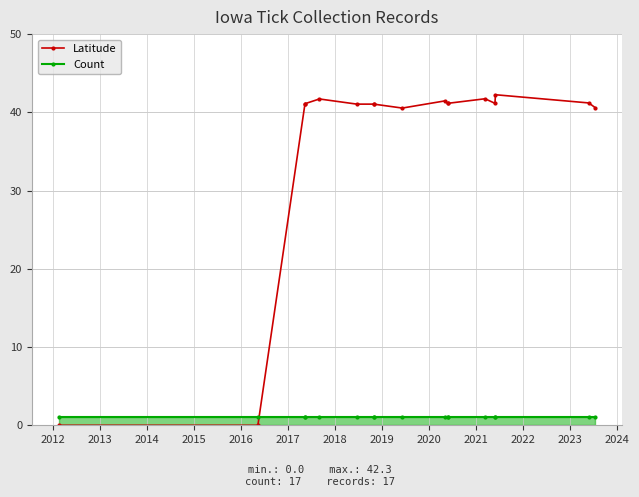

Is the value of Latitude at 2020 greater than the value of Count at 2024?

Yes